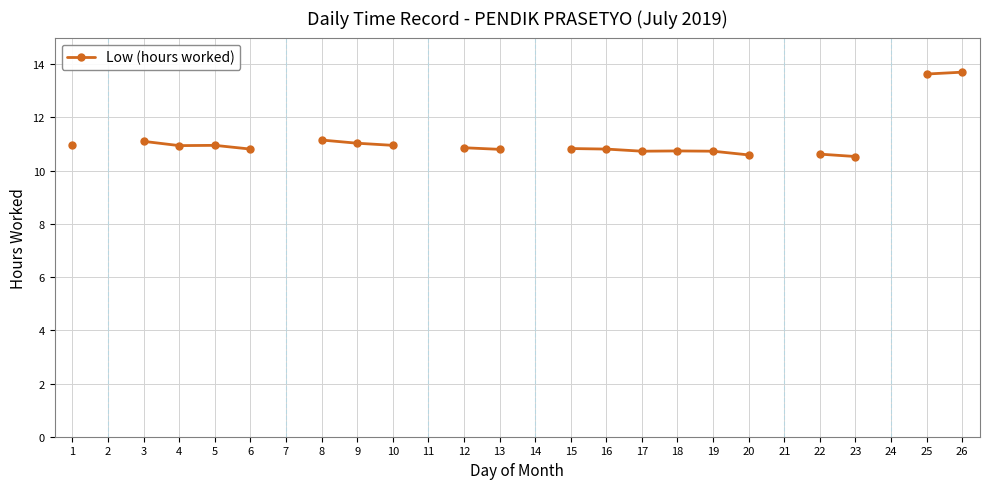

Count the number of values greater than 10.

20